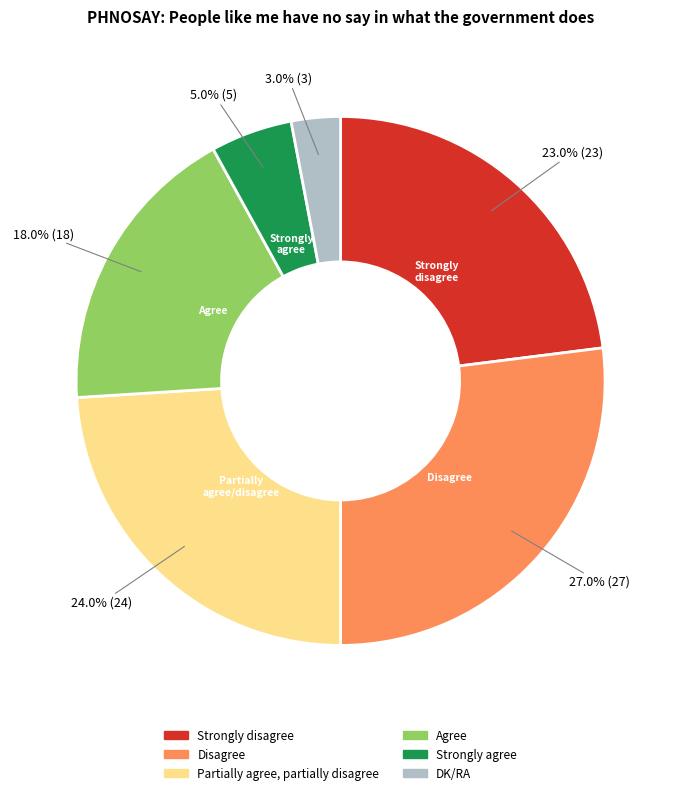

How many segments does this pie chart have?

6